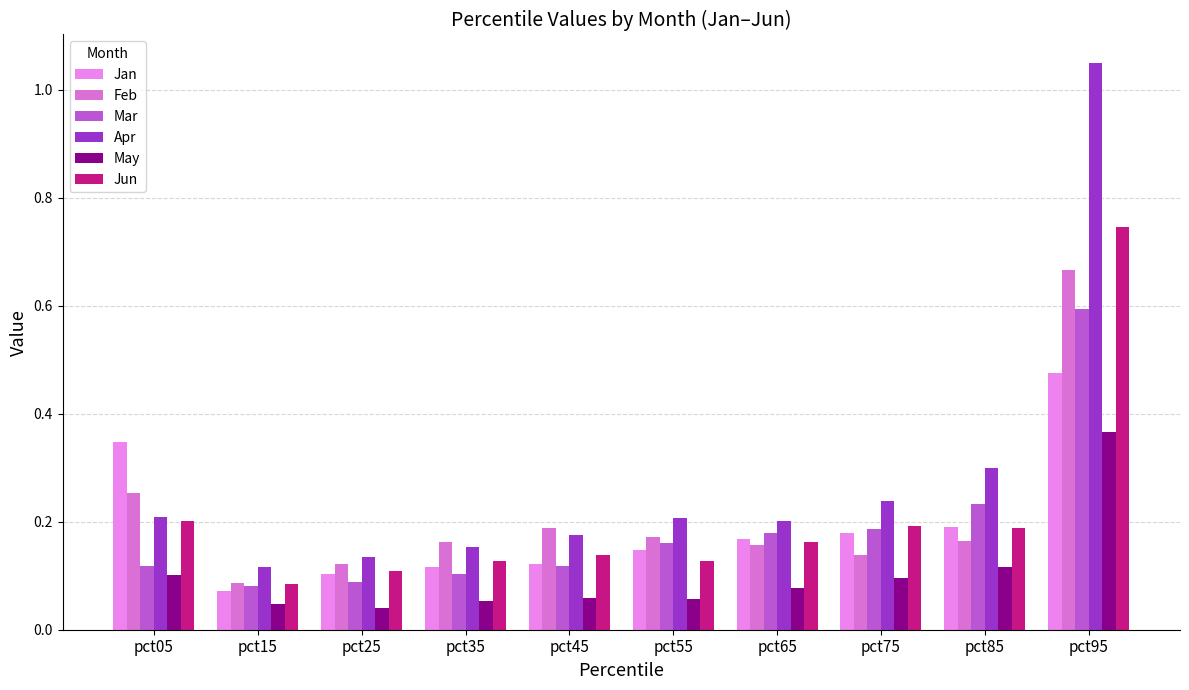

At which category is the sum across all series the highest?

pct95